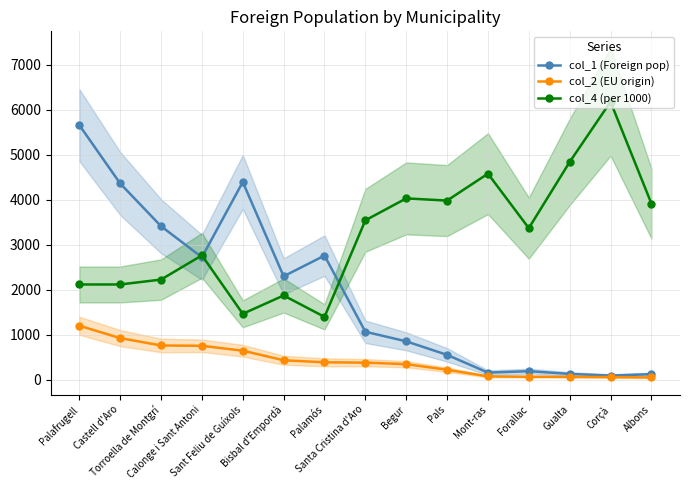

At Begur, list the series in order from largest to smallest.

col_4 (per 1000), col_1 (Foreign pop), col_2 (EU origin)